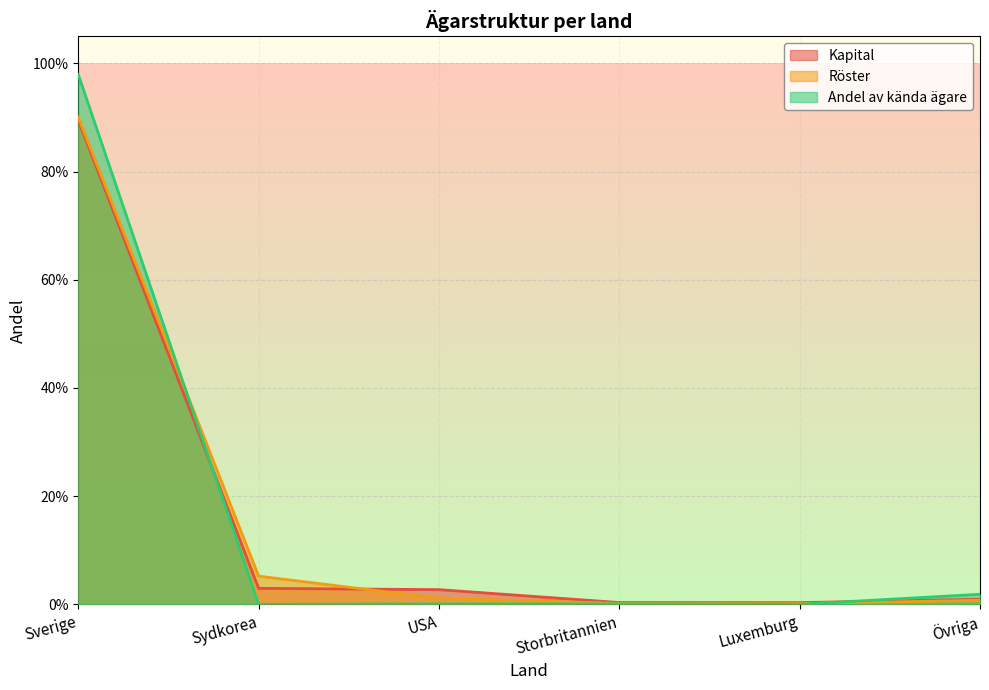

What is the difference between the second highest and minimum values in the Röster series?

0.1